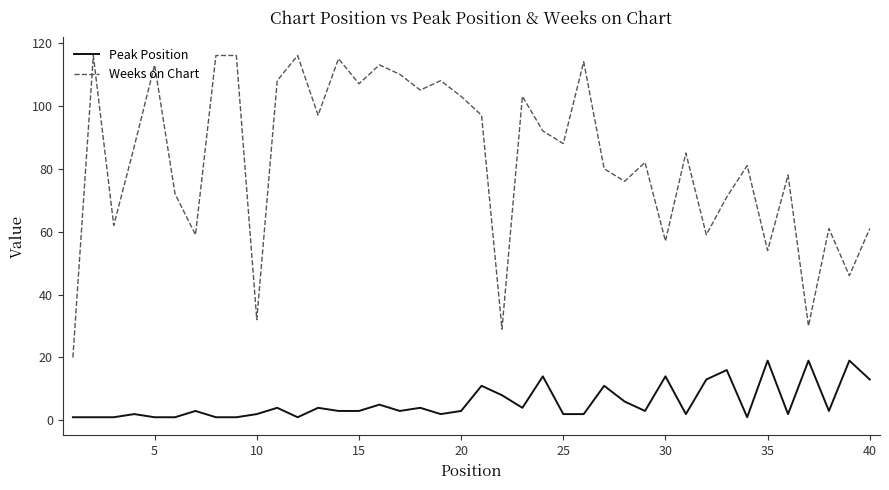

What is the maximum value for Weeks on Chart?

116